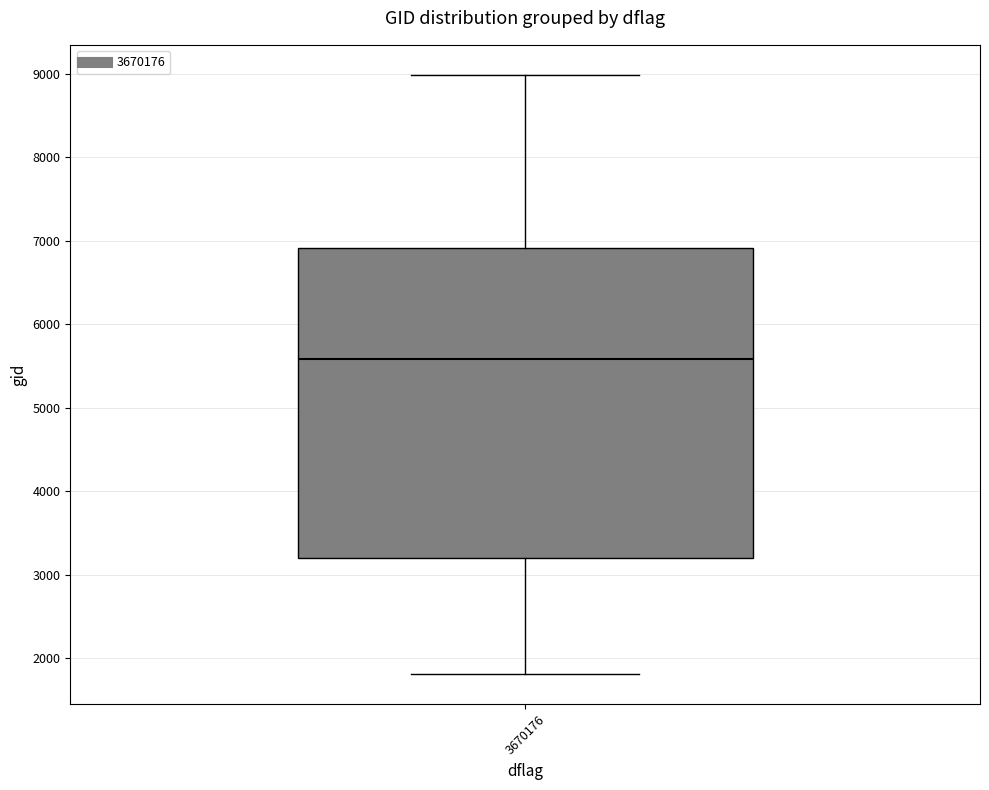

Transcribe this box plot: give where the median line is, the range the box spans, and where the two whiskers end, as read against the y-axis. The values are not printed on the chart, so give them approximately, as read against the axis.

median 5600, box 3200 to 6900, whiskers 1800 to 9000